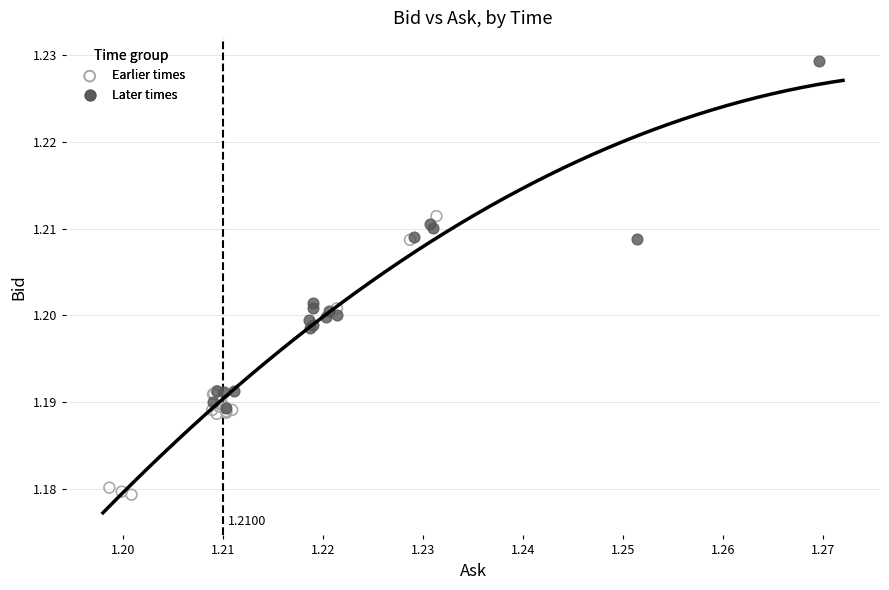

Which series contains the lowest Y value?

Earlier times